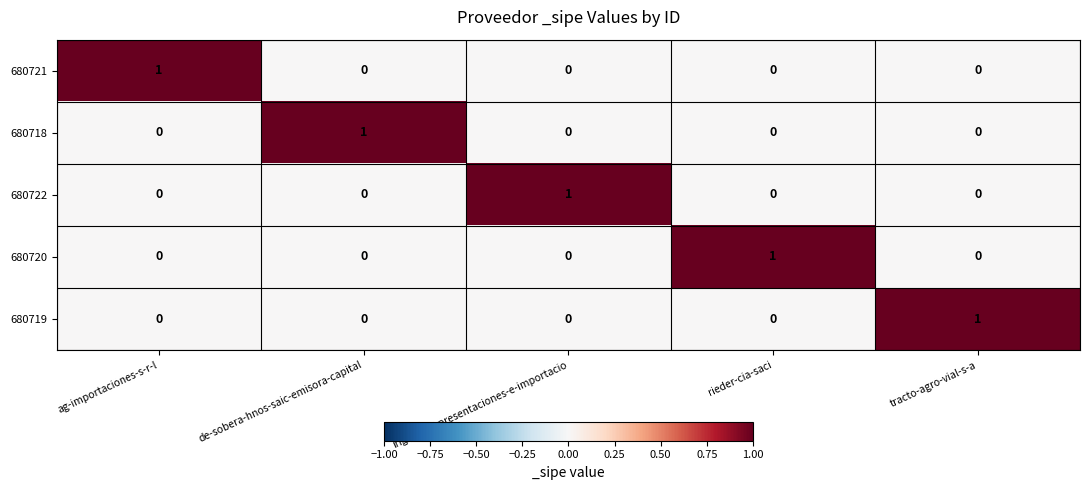

How many 680722 values are between 0 and 1?

5